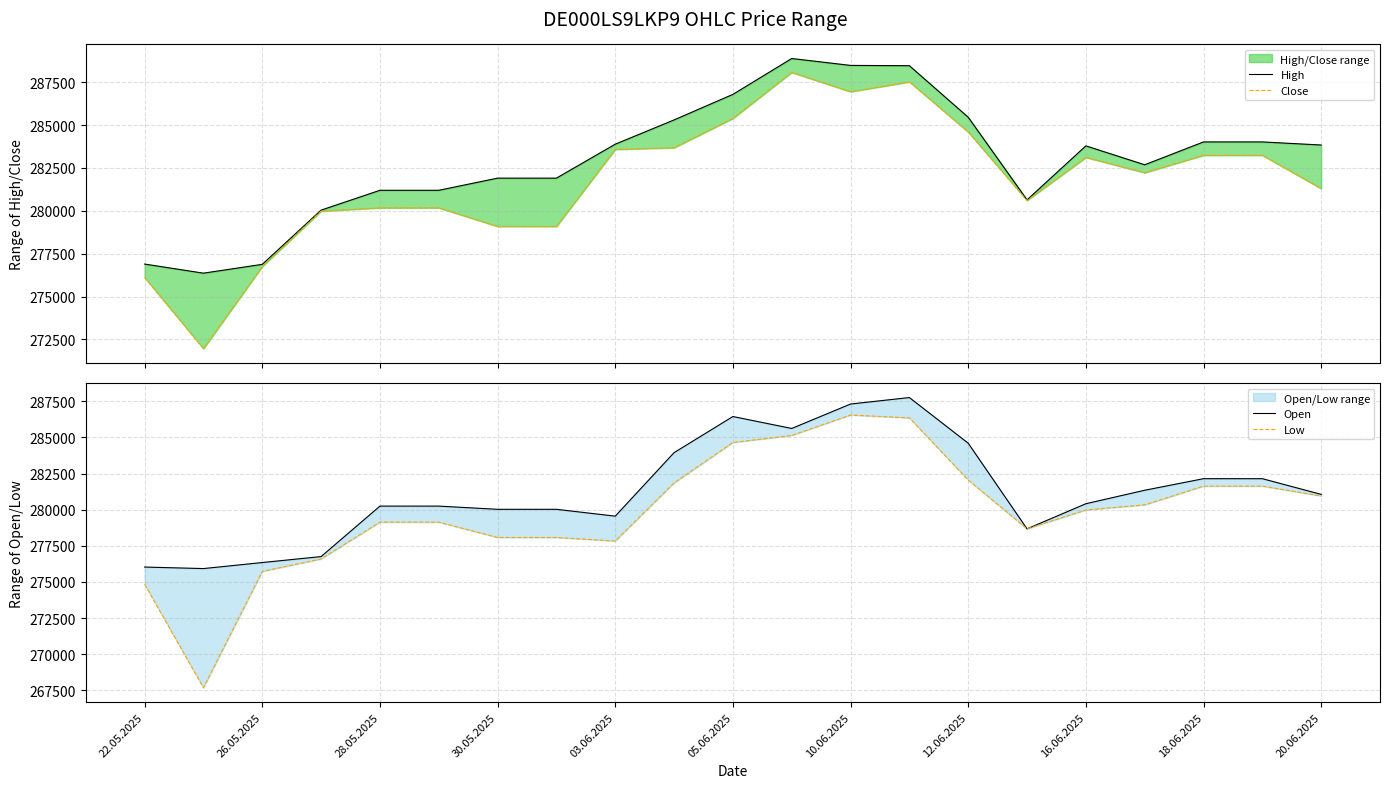

True or false: Open has more than 0 points higher than both neighbors.

True